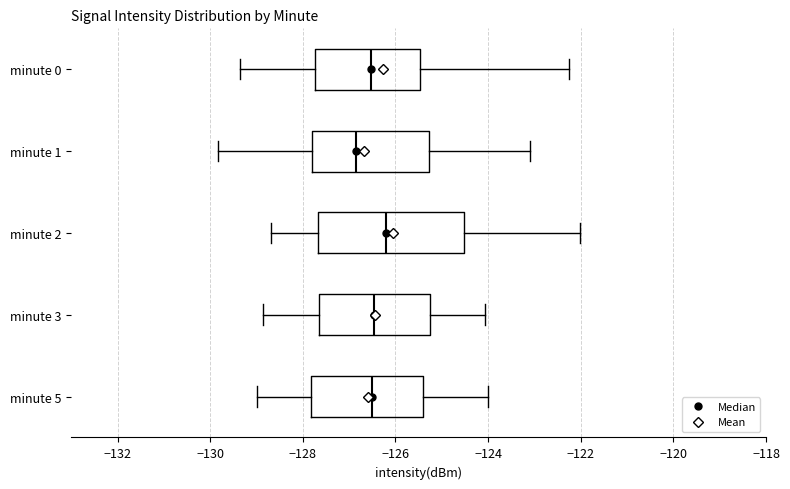

Which box has the furthest to the left median line?

minute 1